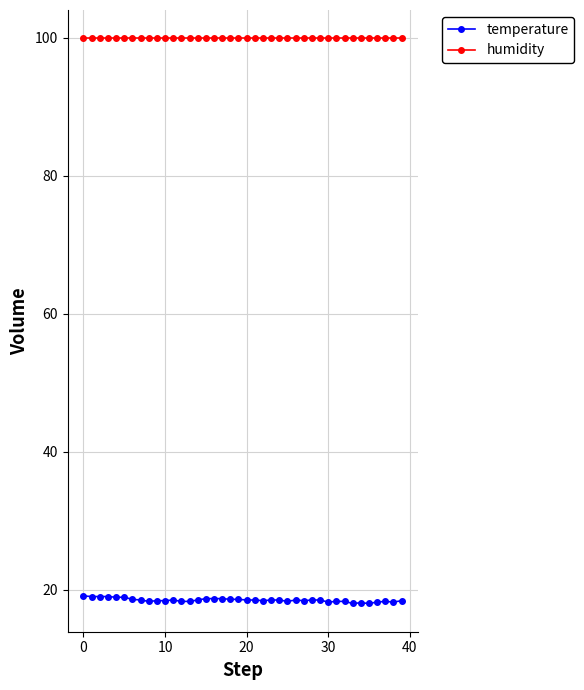

What is the average value of the humidity series?

99.9